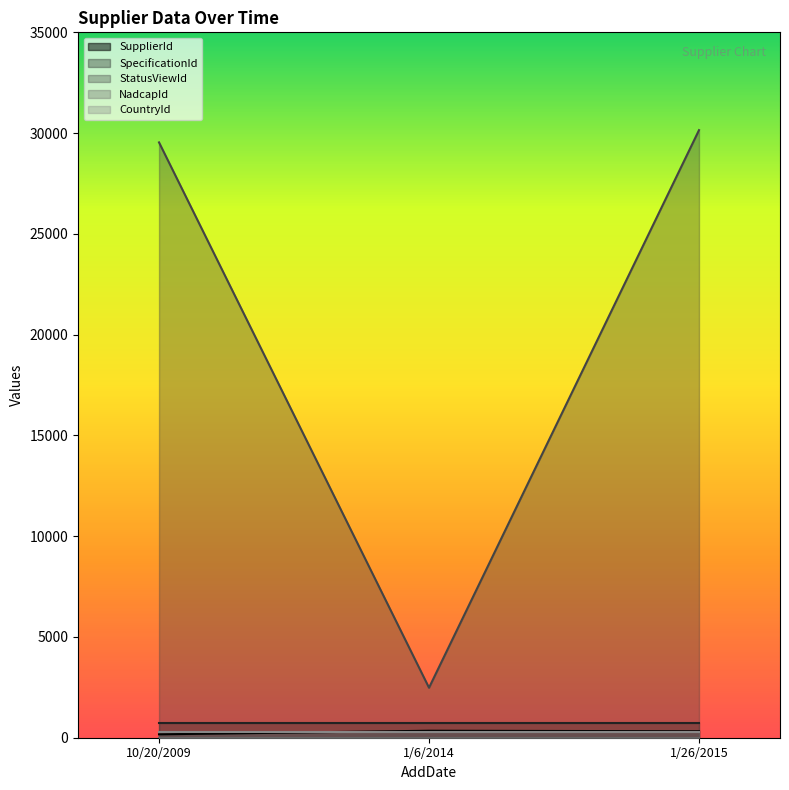

Rank the series at 1/6/2014 from highest to lowest value.

StatusViewId, SpecificationId, SupplierId, CountryId, NadcapId